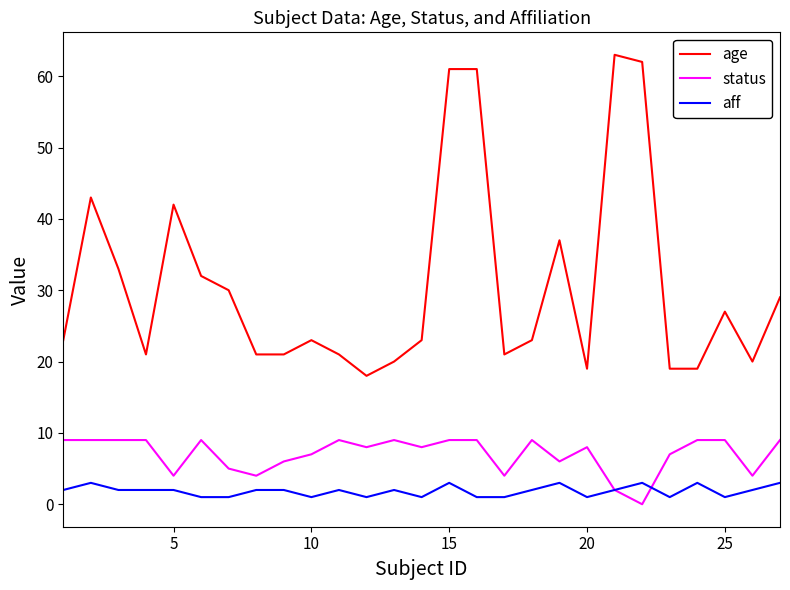

Which series has the widest spread of values?

age